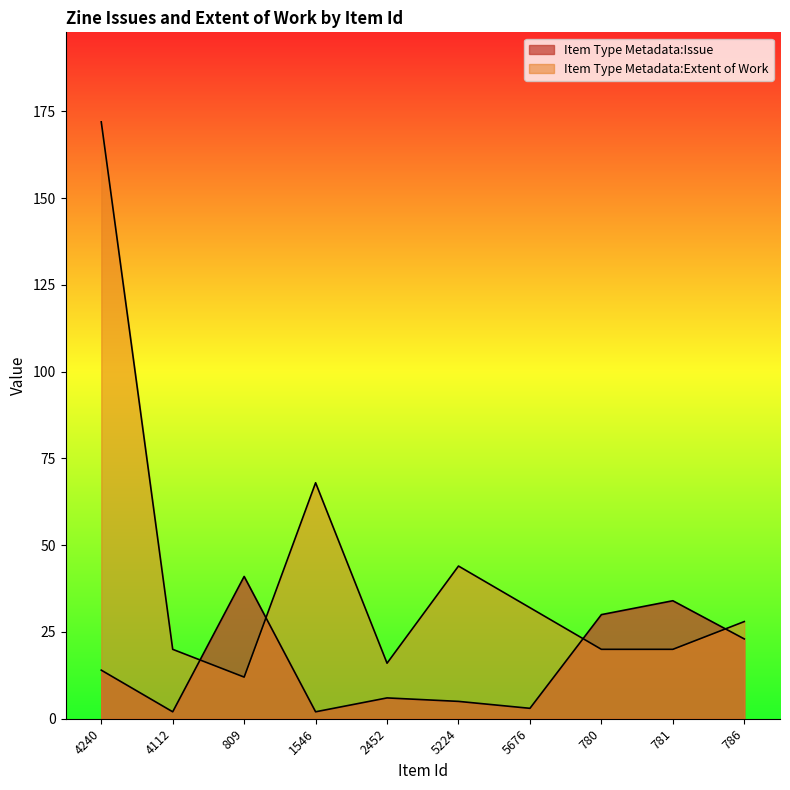

How many interior local peaks does the Item Type Metadata:Issue series have?

3